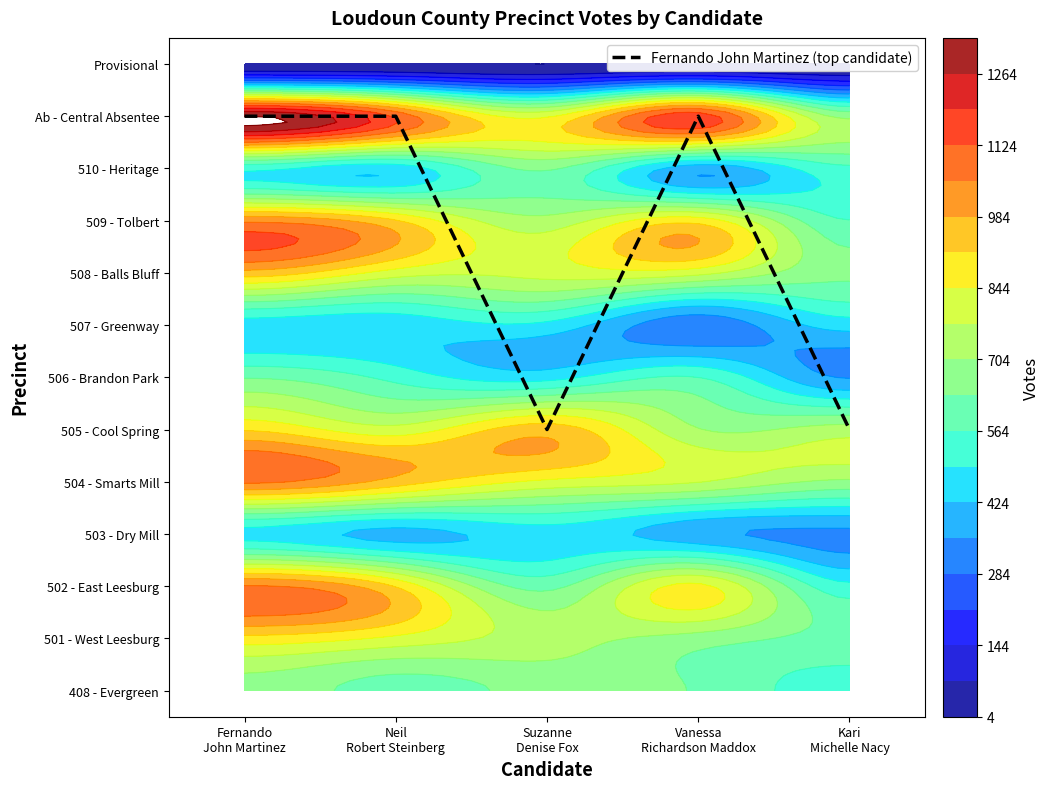

Rank the categories by value from lowest to highest.

Suzanne
Denise Fox, Kari
Michelle Nacy, Fernando
John Martinez, Neil
Robert Steinberg, Vanessa
Richardson Maddox